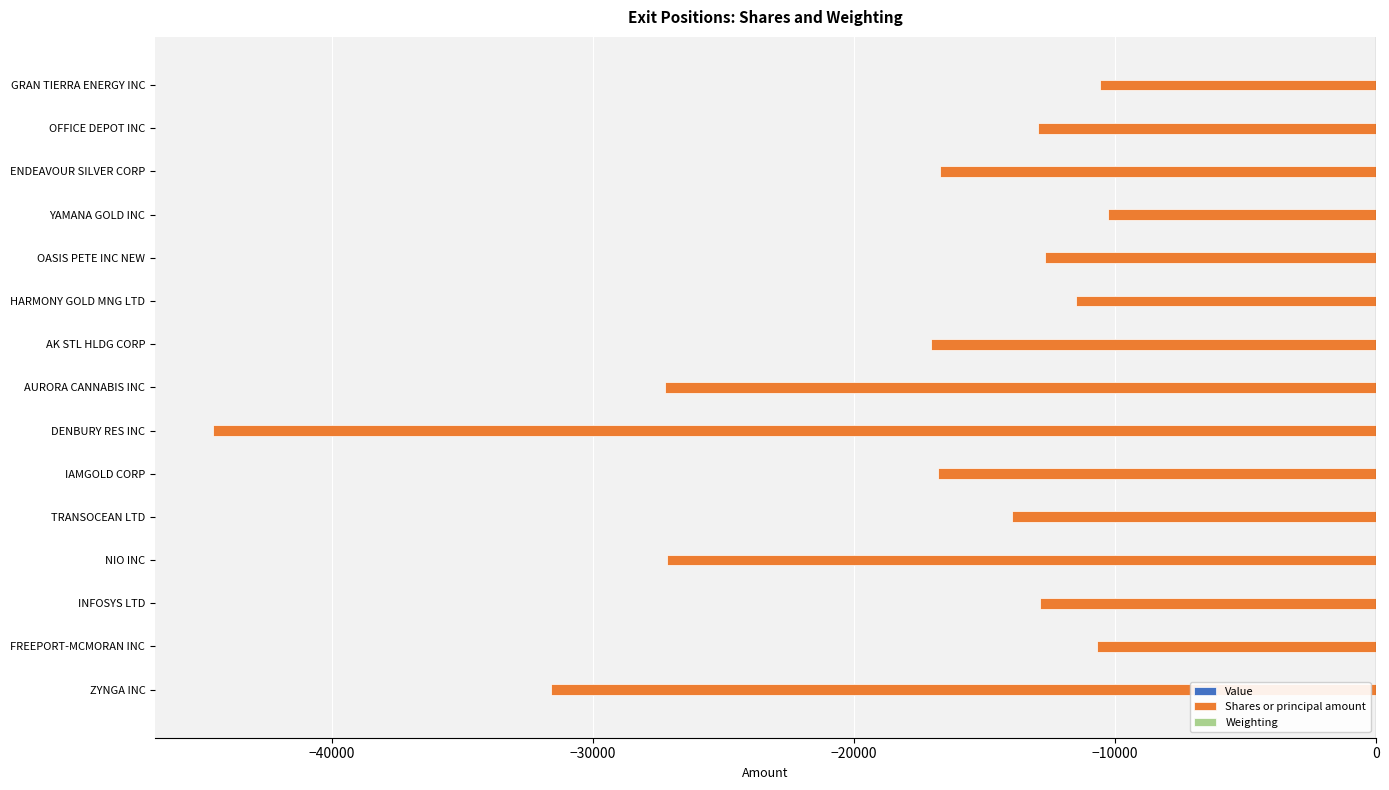

True or false: Shares or principal amount has a value of -76216.3 at DENBURY RES INC.

False